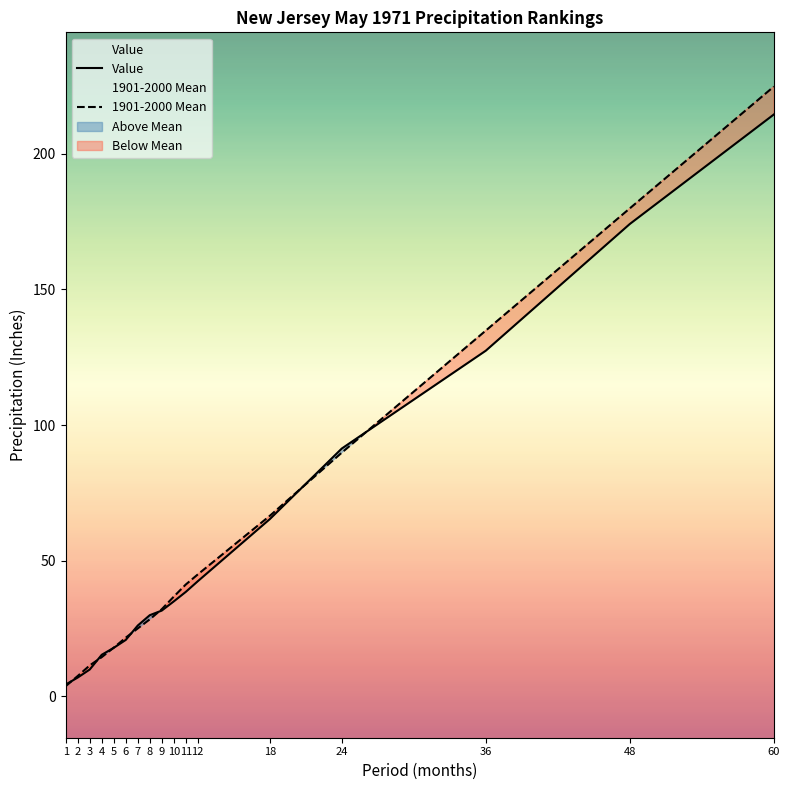

What is the sum of the 1901-2000 Mean values at 9 and 1?

35.8